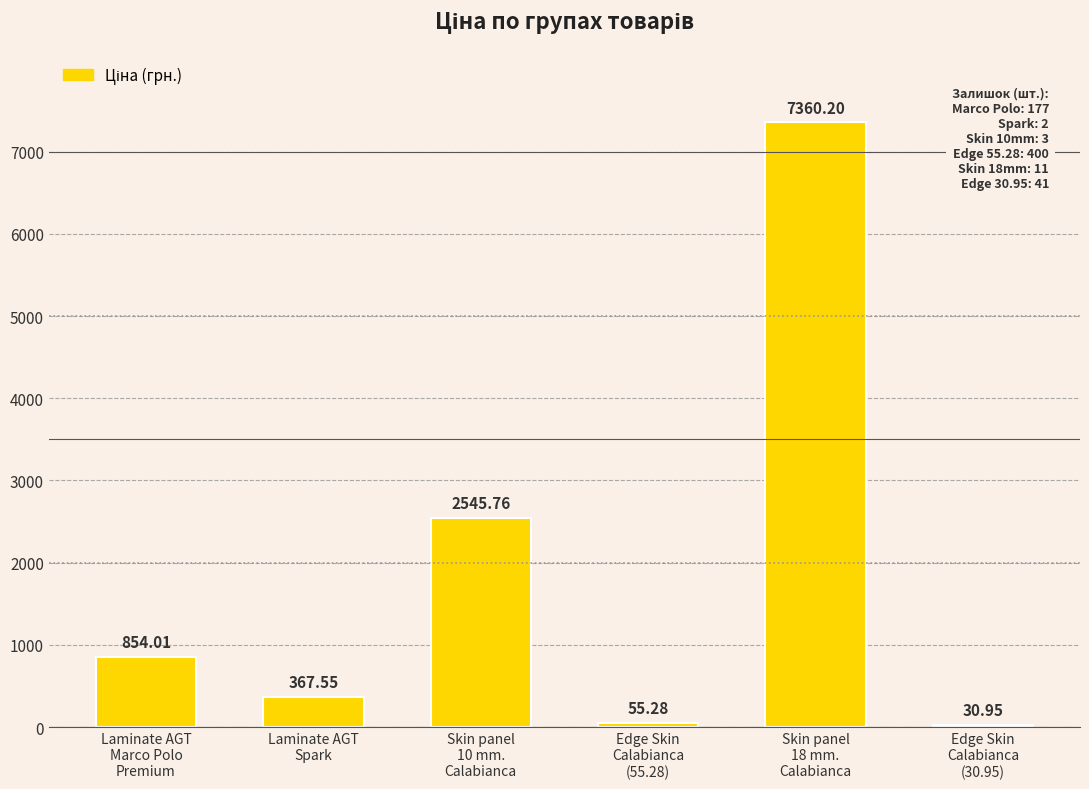

Approximately how many times larger is the value at Laminate AGT
Marco Polo
Premium compared to Laminate AGT
Spark?

2.3